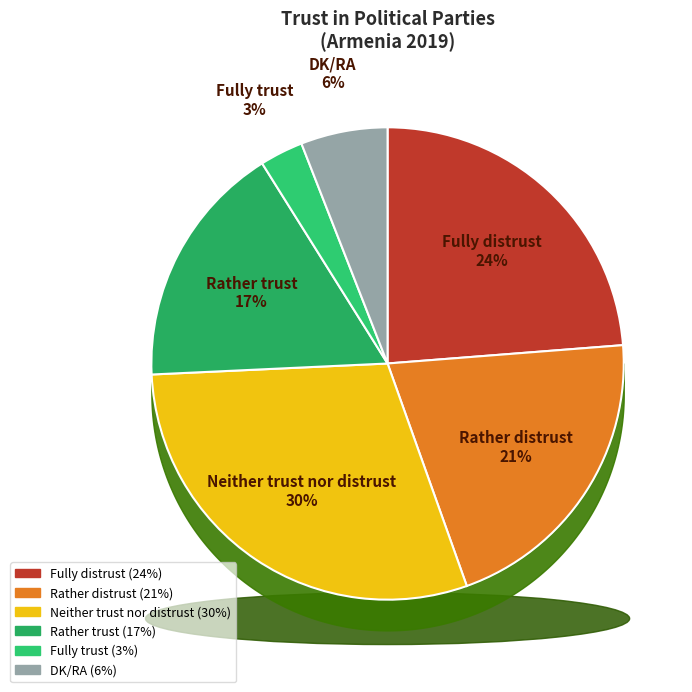

Which category has the biggest portion of the pie?

Neither trust nor distrust